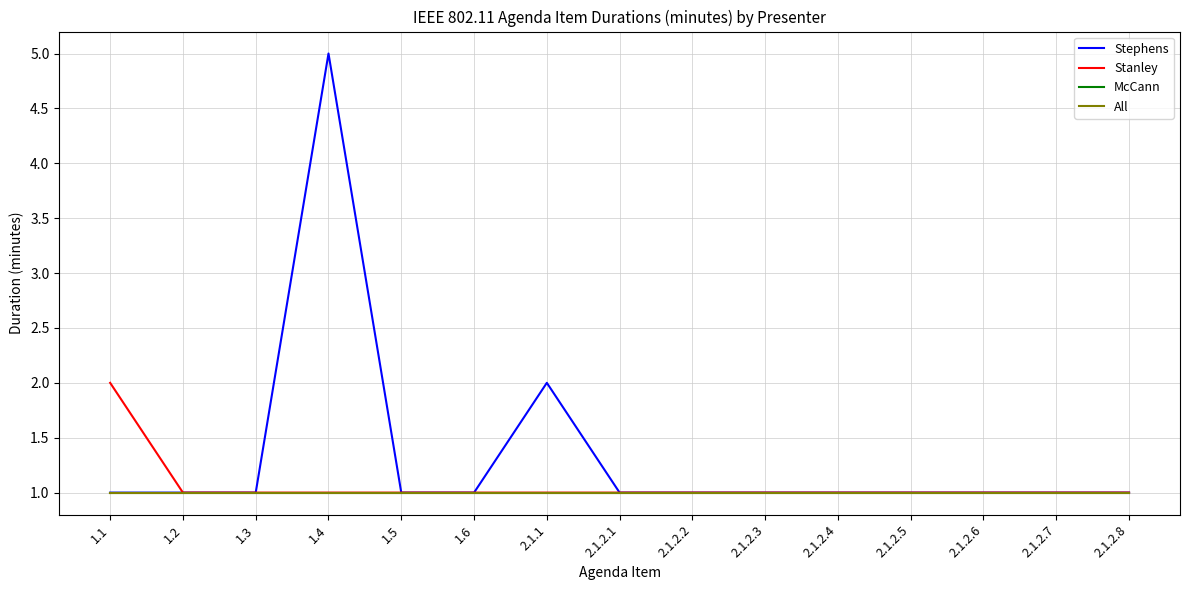

True or false: McCann and Stanley intersect in this chart.

False